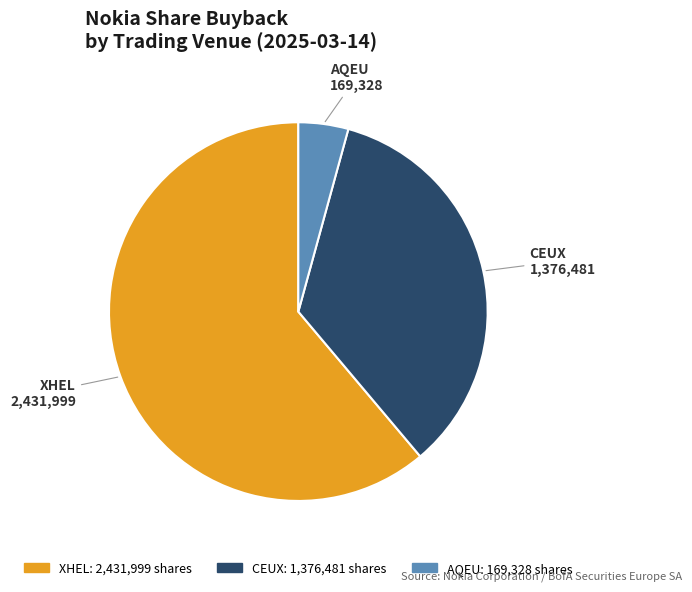

What is the ratio of the value at CEUX to the value at XHEL?

0.6